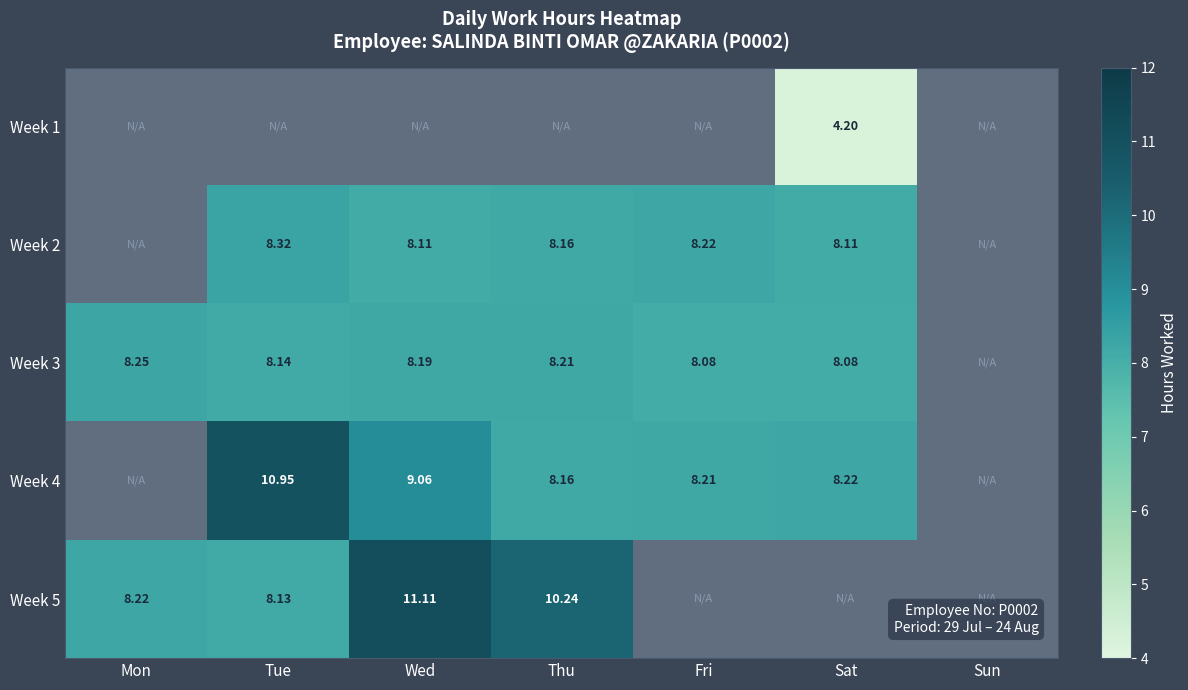

Between Fri and Tue, which is larger?

Tue